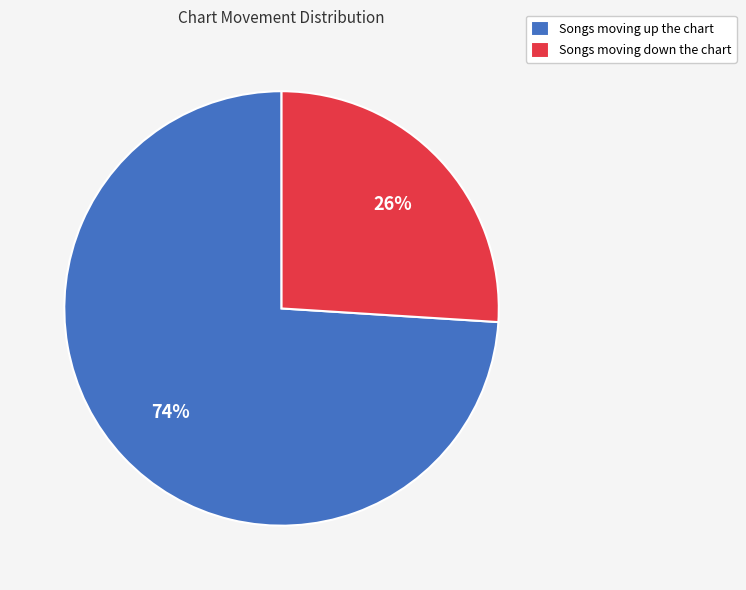

What is the majority slice?

Songs moving up the chart